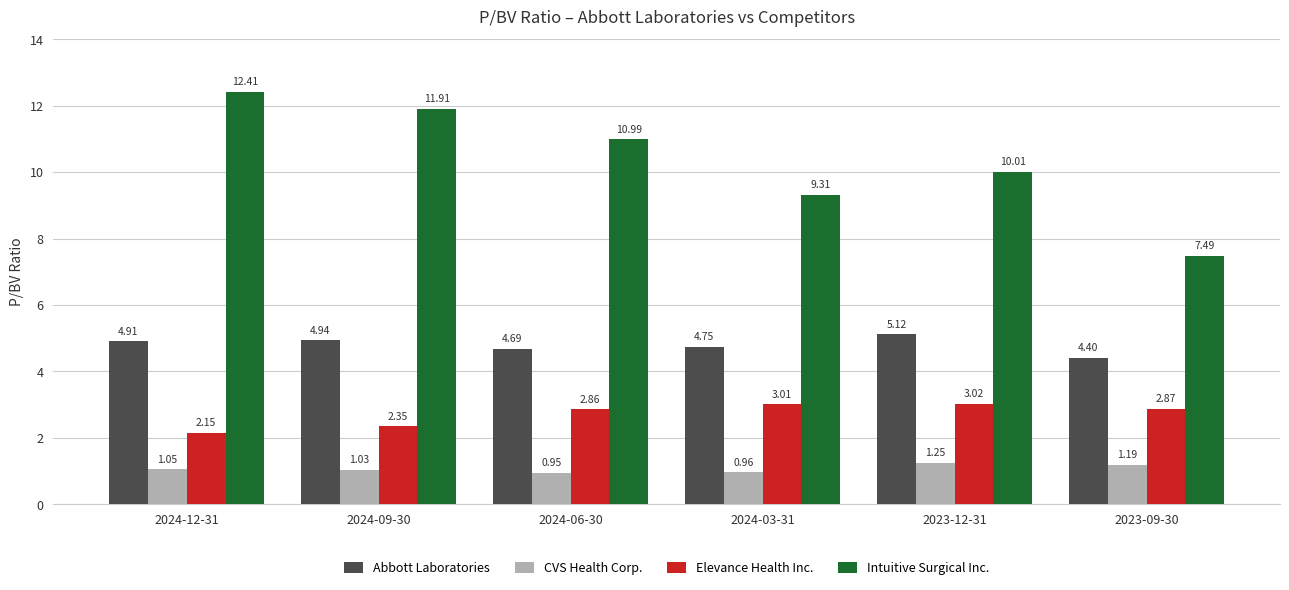

What is the total value across all series at 2024-09-30?

20.2